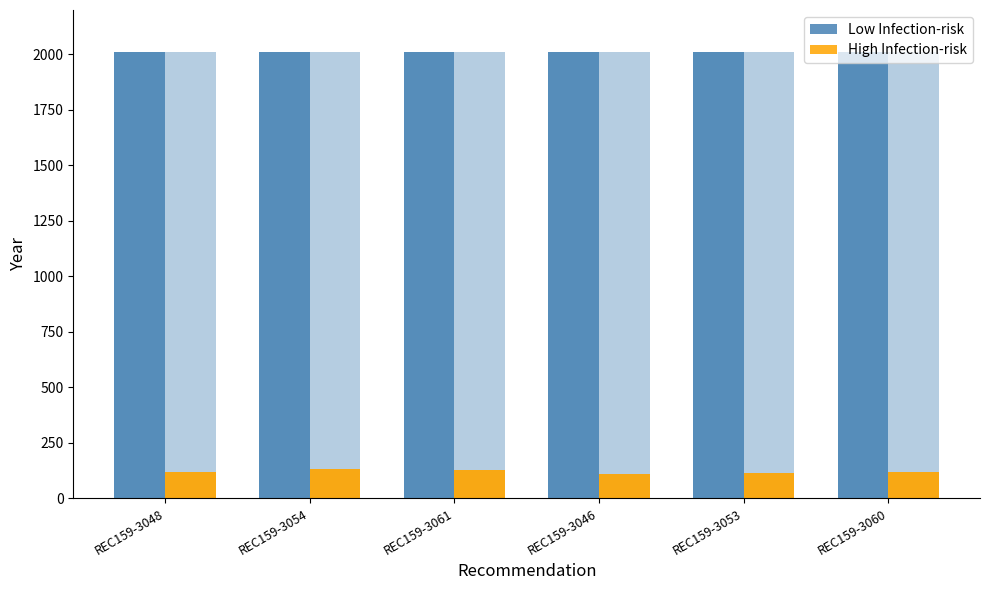

The Low Infection-risk series shows 1008 at REC159-3053. True or false?

False